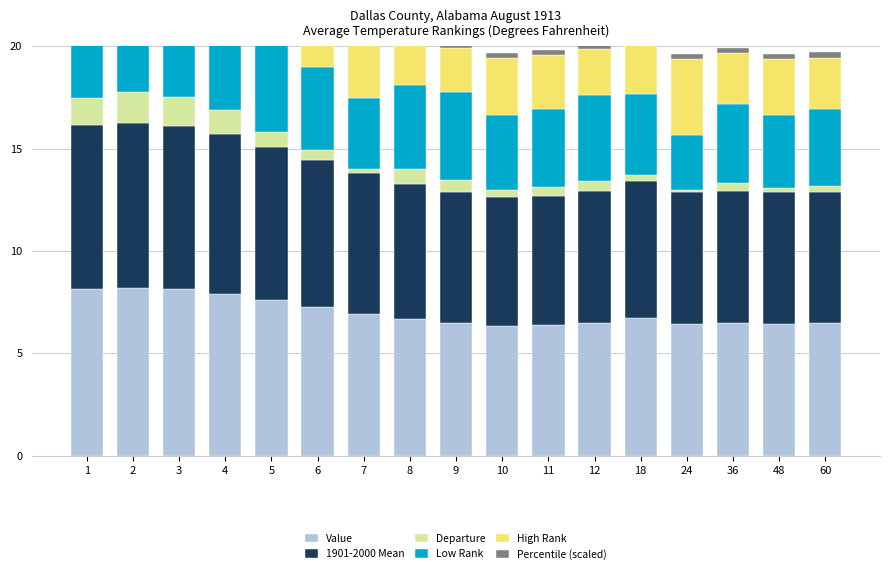

Between 10 and 1, which is larger?

1